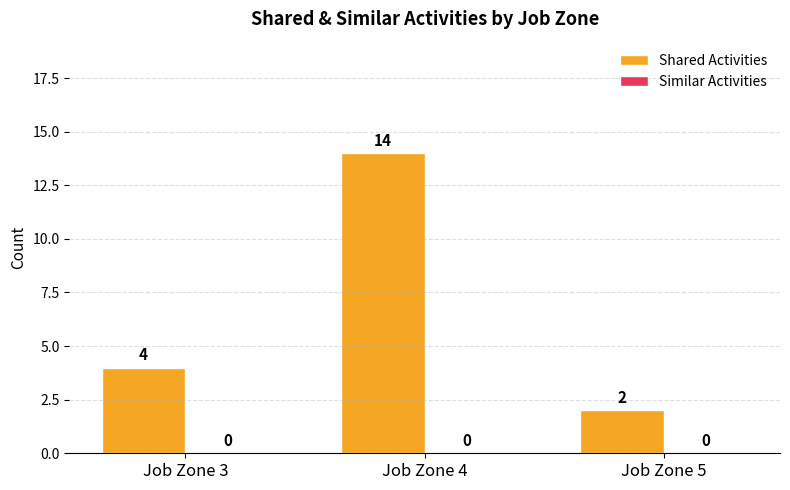

Reading left to right, list all the values displayed in this chart.

4	14	2